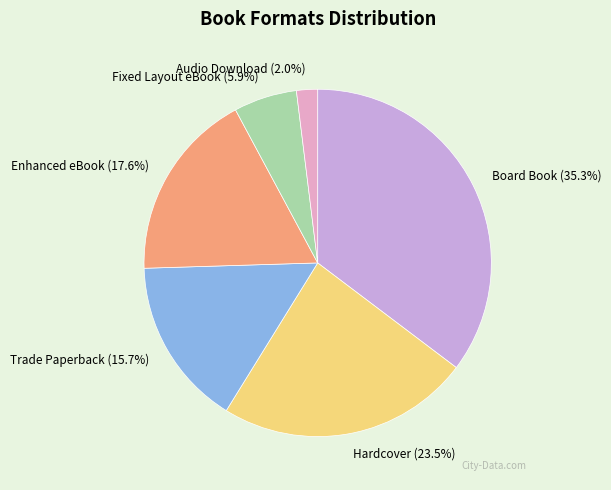

What percentage is the Board Book slice, to the nearest percent?

35%